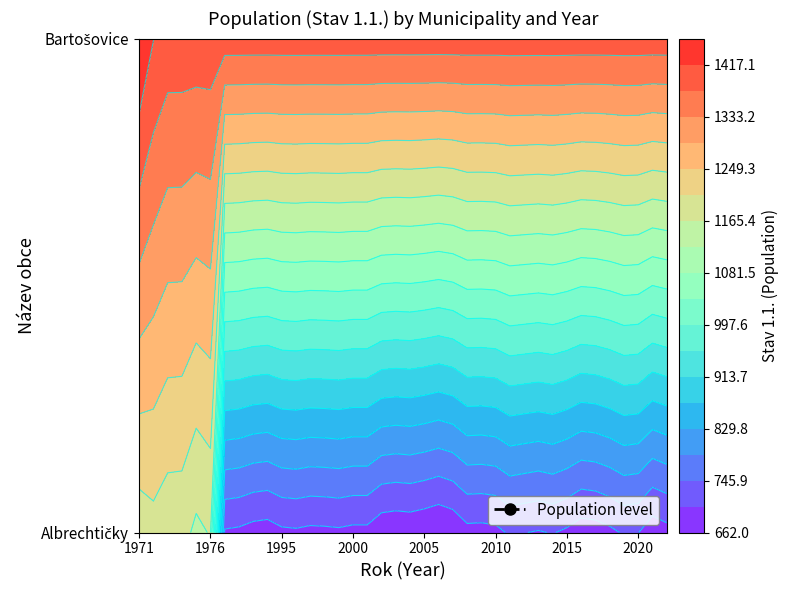

Reading left to right, list all the values displayed in this chart.

Albrechtičky: 0=1183	1=1193	2=1181	3=1180	4=1156	5=1168	6=699	7=696	8=688	9=685	10=696	11=698	12=694	13=695	14=697	15=693	16=693	17=675	18=672	19=674	20=669	21=662	22=670	23=691	24=690	25=693	26=709	27=705	28=701	29=706	30=697	31=683	32=686	33=695	34=708	35=705	36=680	37=690
Bartošovice: 0=1459	1=1418	2=1399	3=1399	4=1399	5=1399	6=1399	7=1399	8=1399	9=1399	10=1399	11=1399	12=1399	13=1399	14=1399	15=1399	16=1399	17=1399	18=1399	19=1399	20=1399	21=1399	22=1399	23=1399	24=1399	25=1399	26=1399	27=1399	28=1399	29=1399	30=1399	31=1399	32=1399	33=1399	34=1399	35=1399	36=1399	37=1399